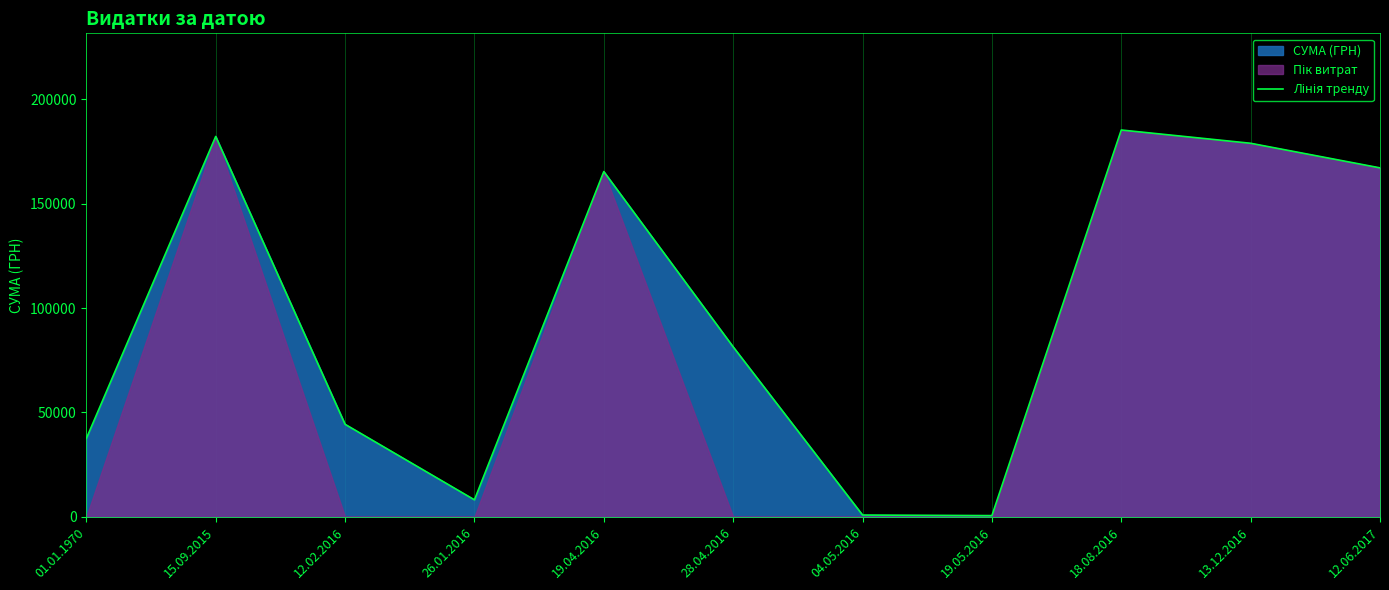

What is the minimum value shown in the chart?

528.0